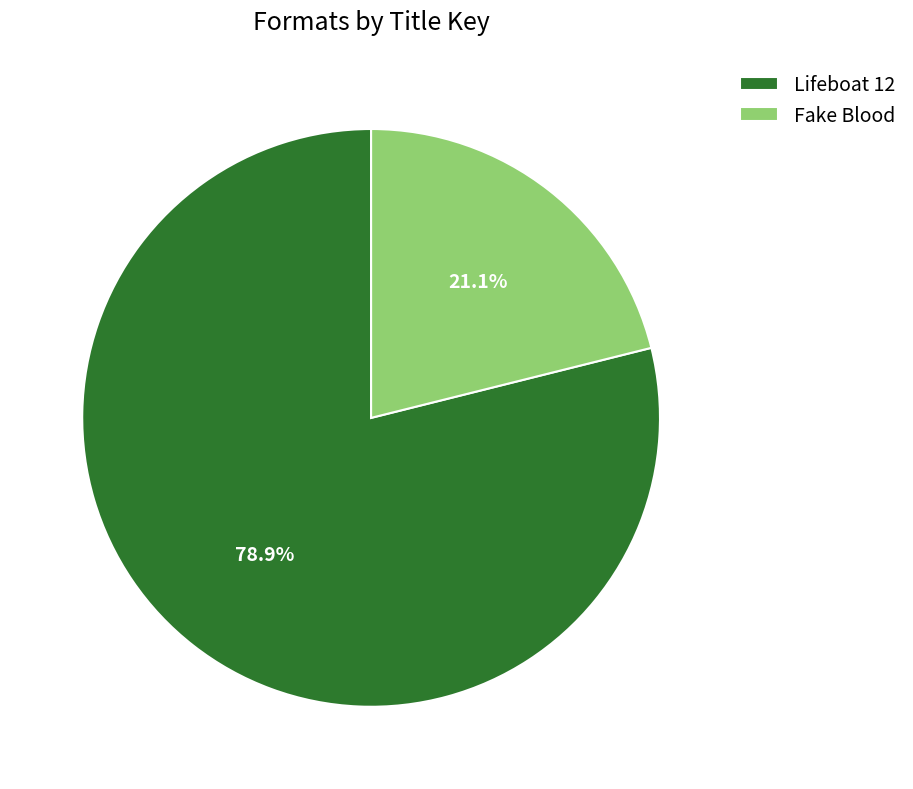

Rank the categories by value from highest to lowest.

Lifeboat 12, Fake Blood